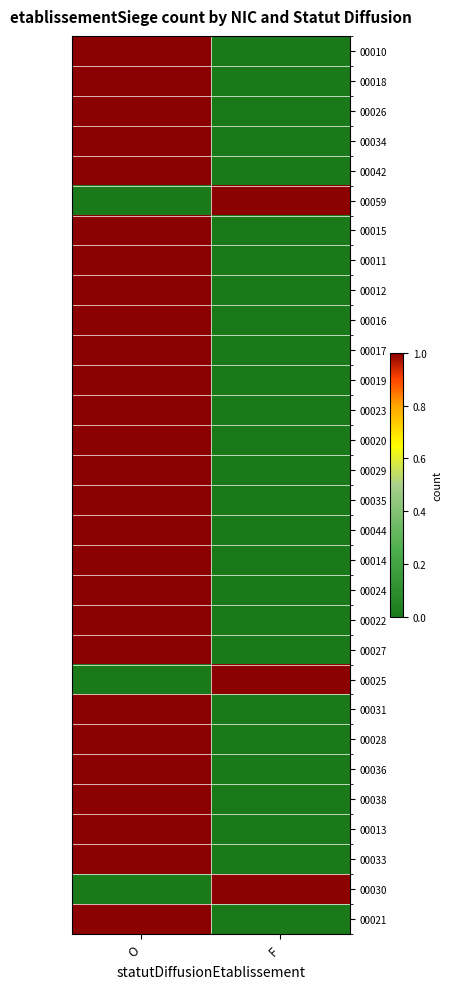

Rank the series by their maximum value, from lowest to highest.

00010, 00018, 00026, 00034, 00042, 00059, 00015, 00011, 00012, 00016, 00017, 00019, 00023, 00020, 00029, 00035, 00044, 00014, 00024, 00022, 00027, 00025, 00031, 00028, 00036, 00038, 00013, 00033, 00030, 00021